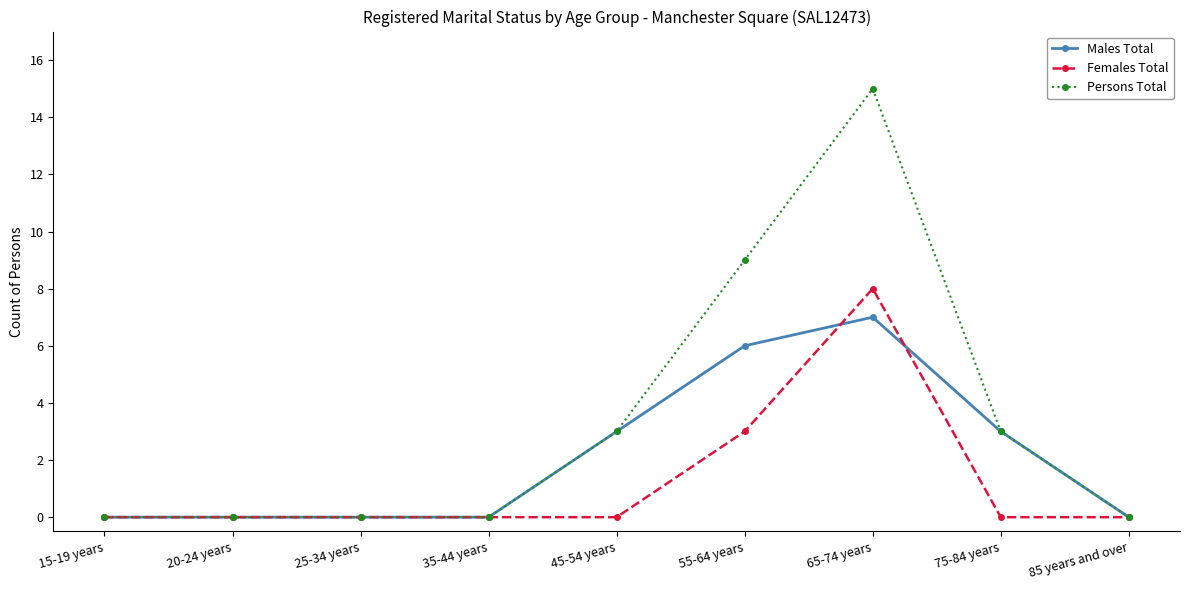

At how many categories does at least one series exceed 11?

1